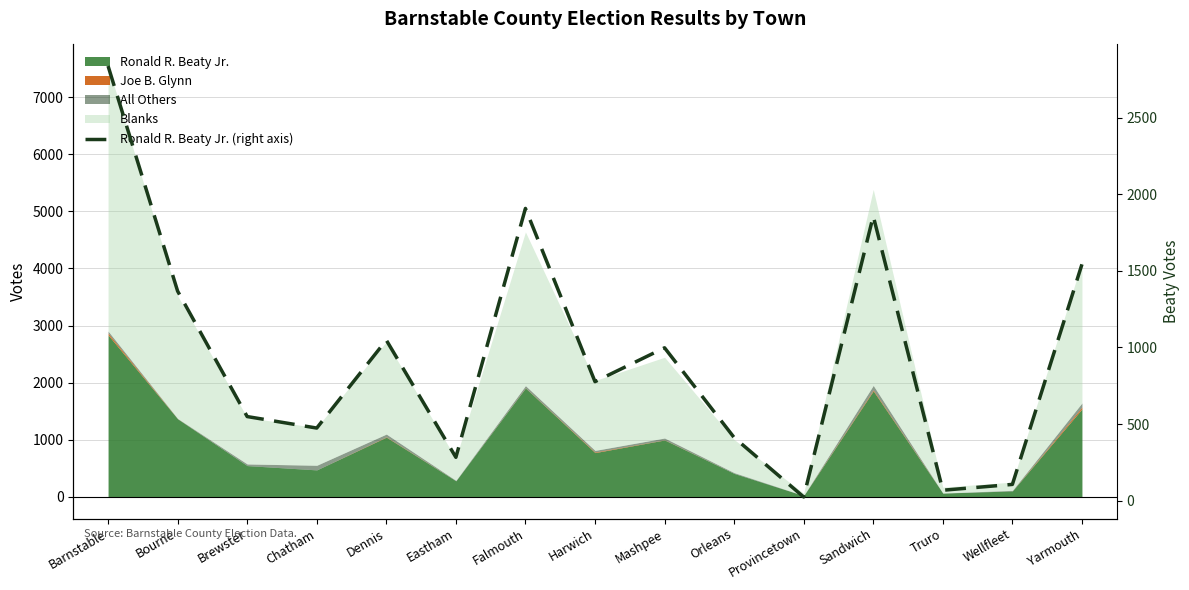

The value at Provincetown is 14. True or false?

False